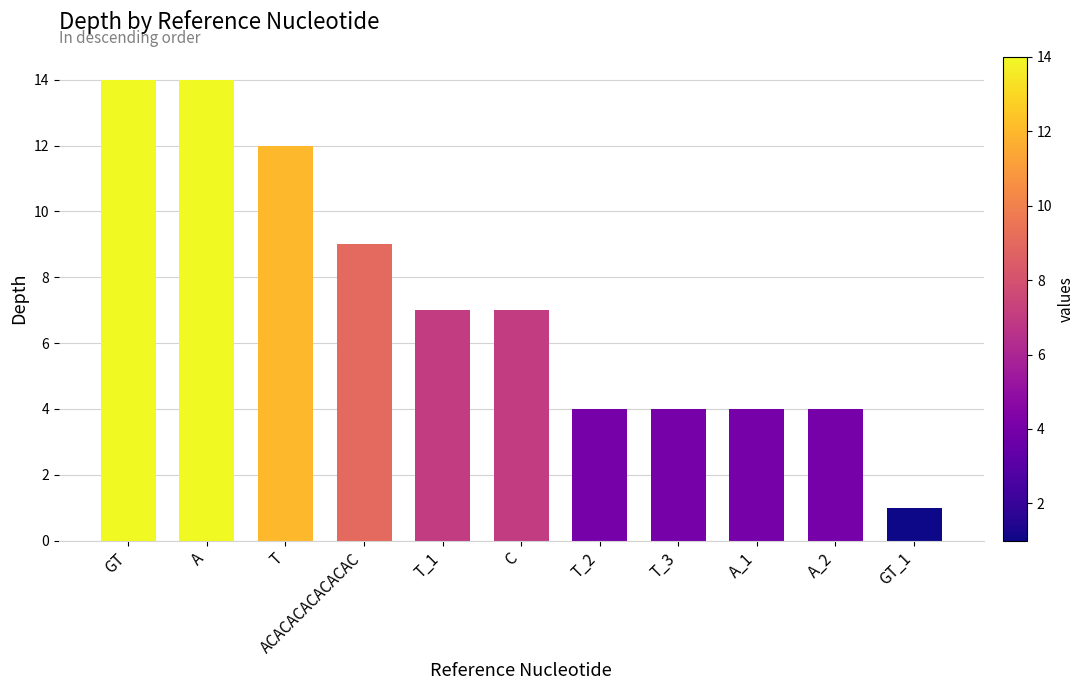

The chart shows a value of 13 at ACACACACACACAC. True or false?

False